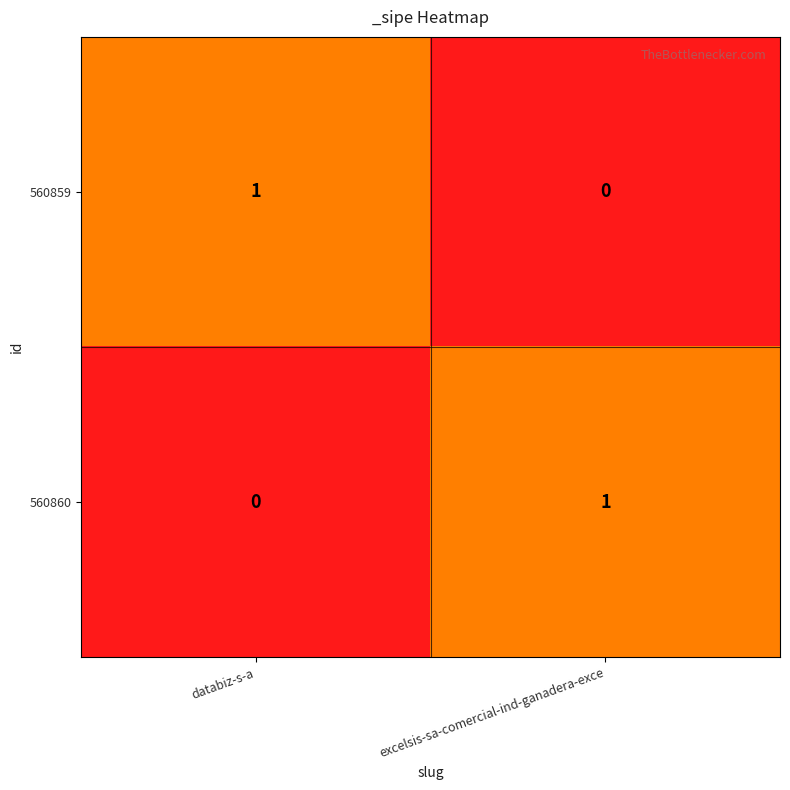

Is the value of 560859 at excelsis-sa-comercial-ind-ganadera-exce greater than the value of 560860 at excelsis-sa-comercial-ind-ganadera-exce?

No